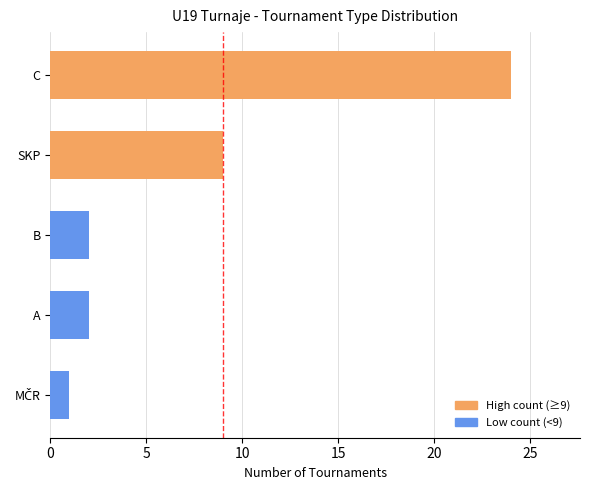

Reading right to left, list all the values displayed in this chart.

2	2	1	24	9